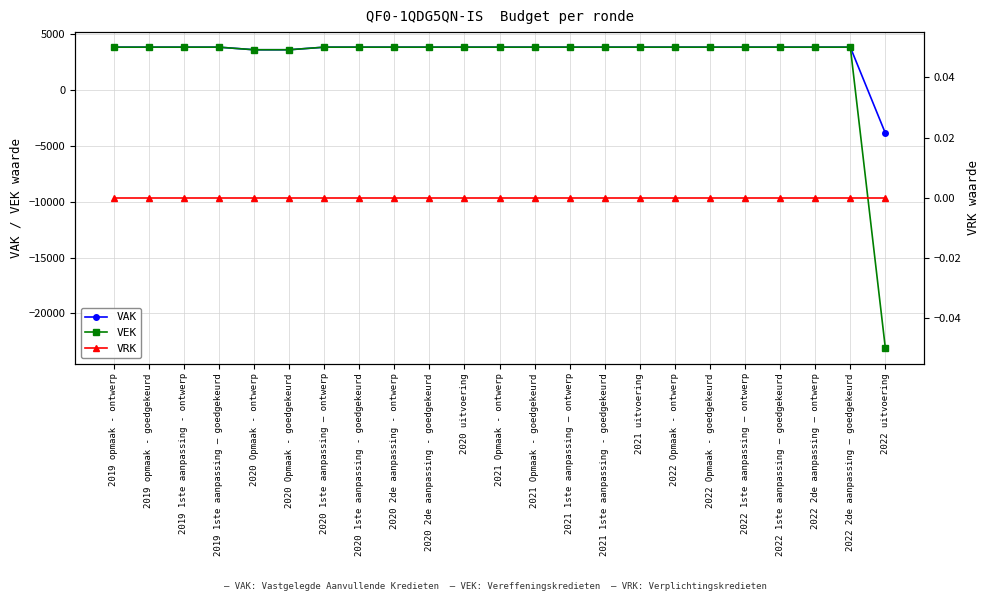

How many positive values does the VAK series have?

22